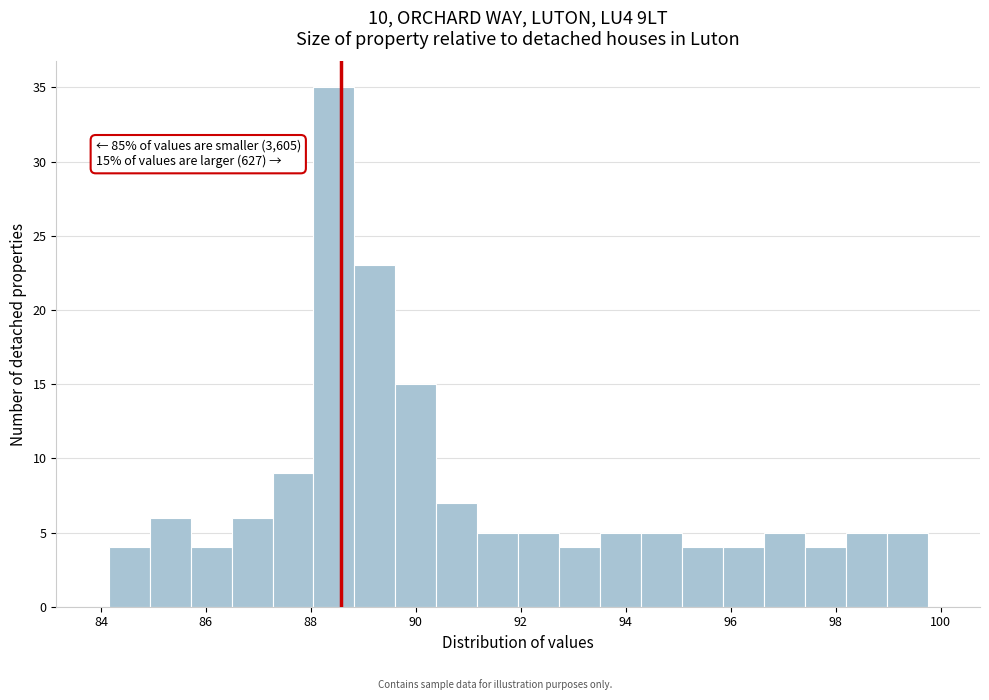

Read against the x-axis, roughly where is the centre of the tallest bar?

88.4